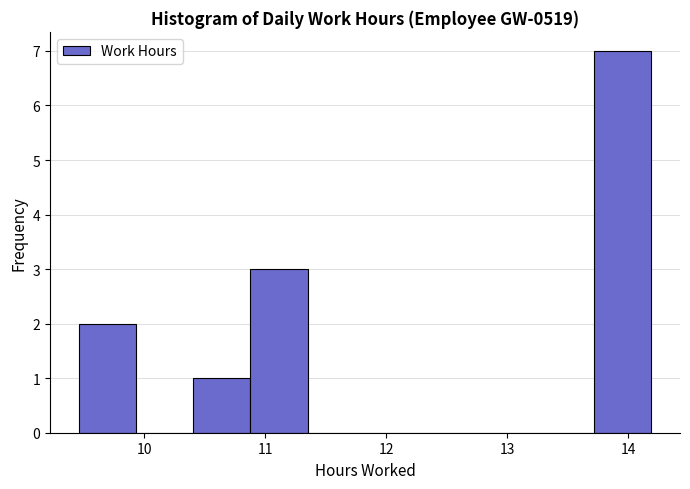

What is the height of the bar covering 10.9 to 11.4 on the x-axis? Neither the bar edges nor the heights are printed on the chart, so give them approximately, as read against the axes.

3